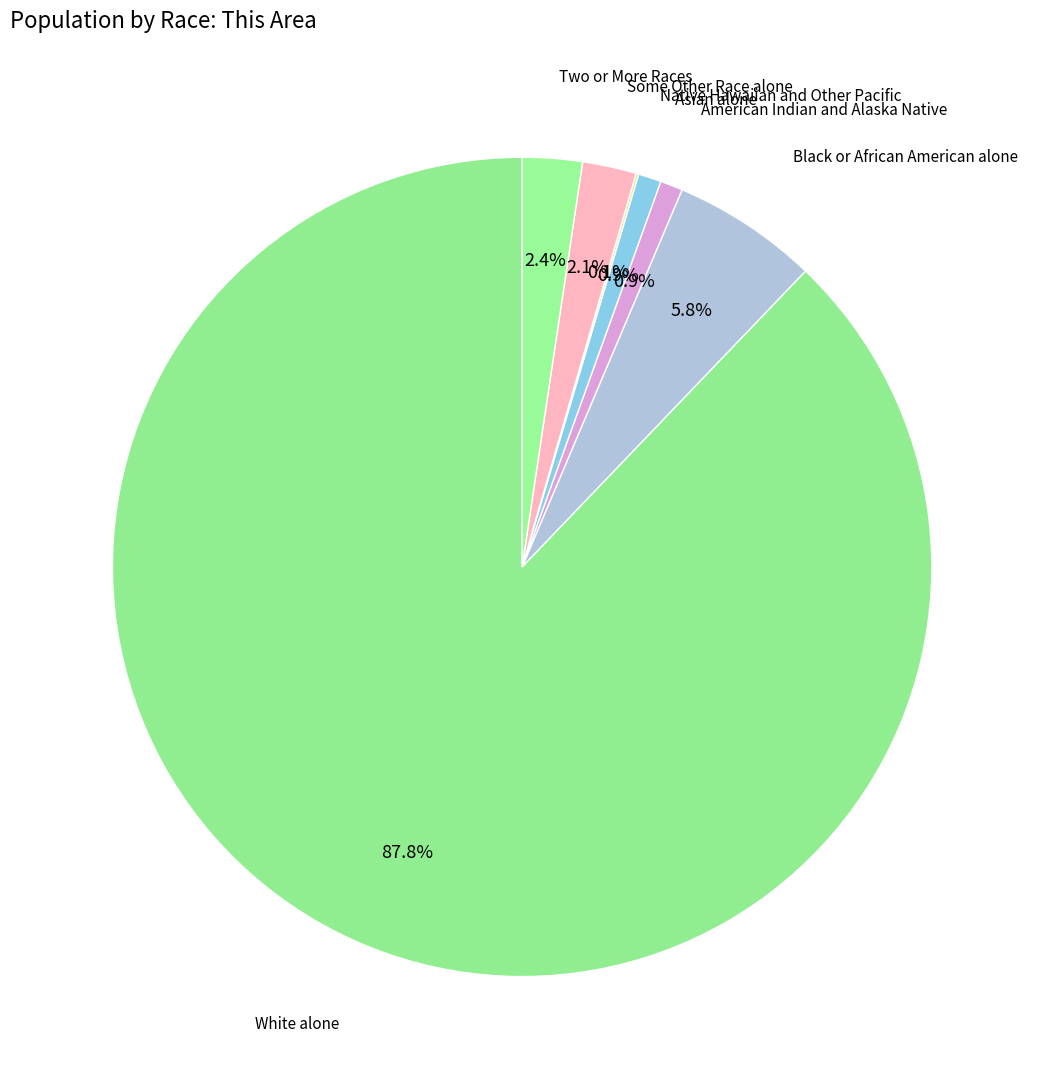

Which category has the smallest portion of the pie?

Native Hawaiian and Other Pacific